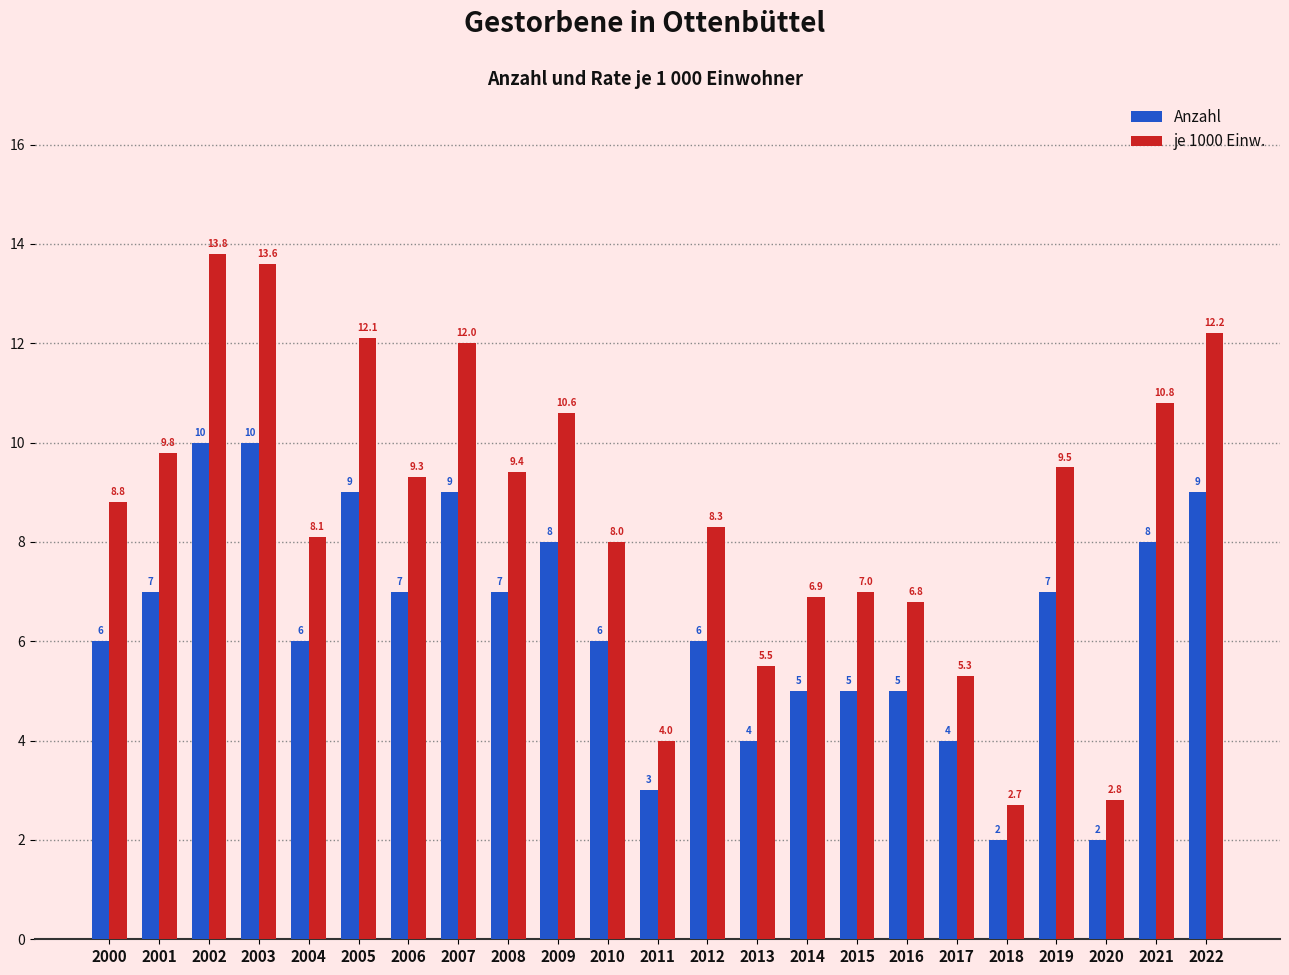

Is the value of je 1000 Einw. at 2018 greater than the value of Anzahl at 2004?

No